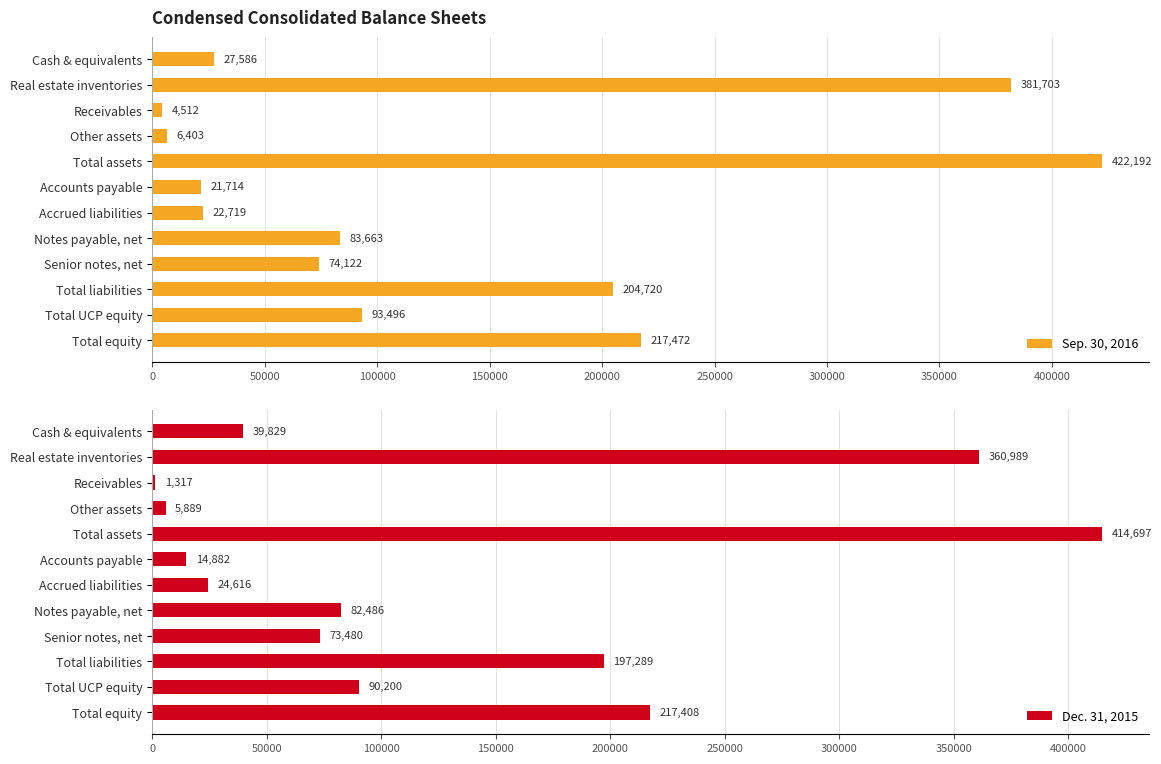

Which series has the largest total across all categories?

Sep. 30, 2016